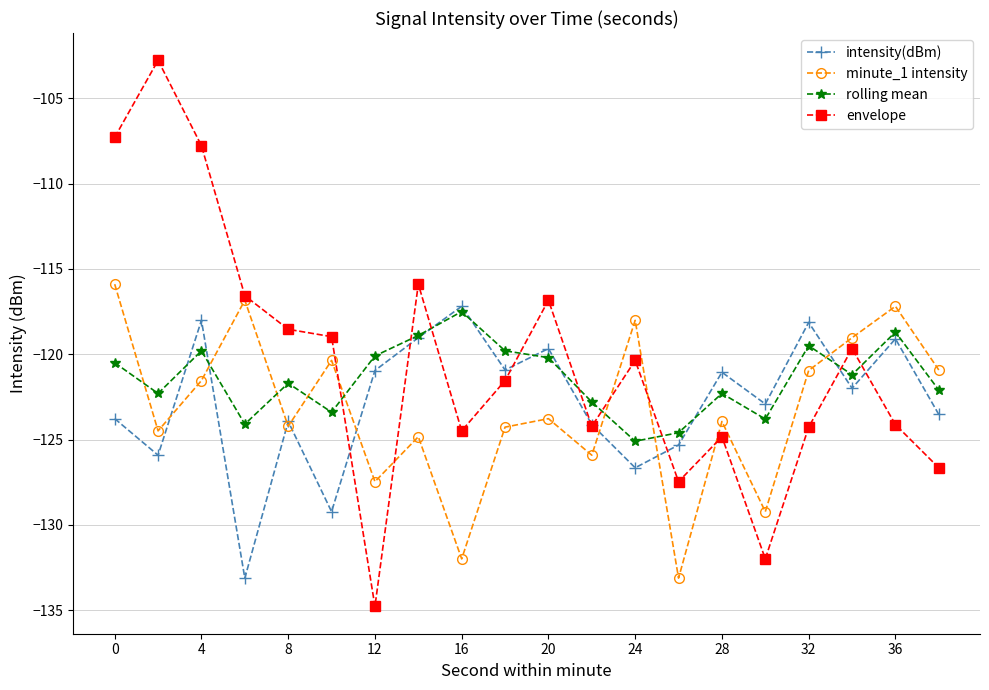

What are all the series names shown in the legend?

intensity(dBm), minute_1 intensity, rolling mean, envelope